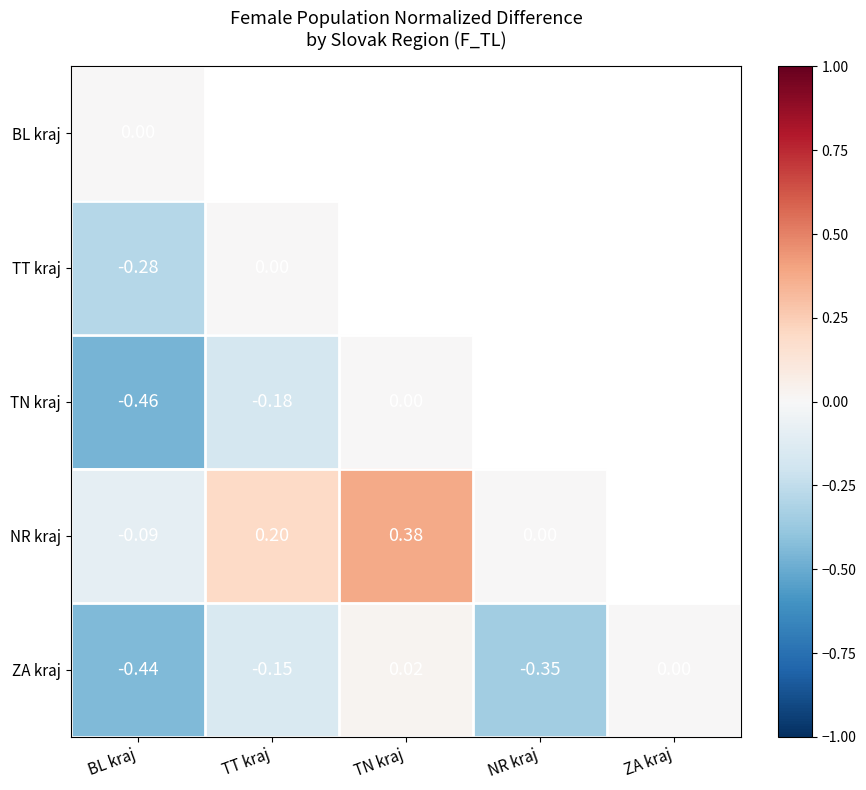

Which category has the lowest value across all series?

BL kraj